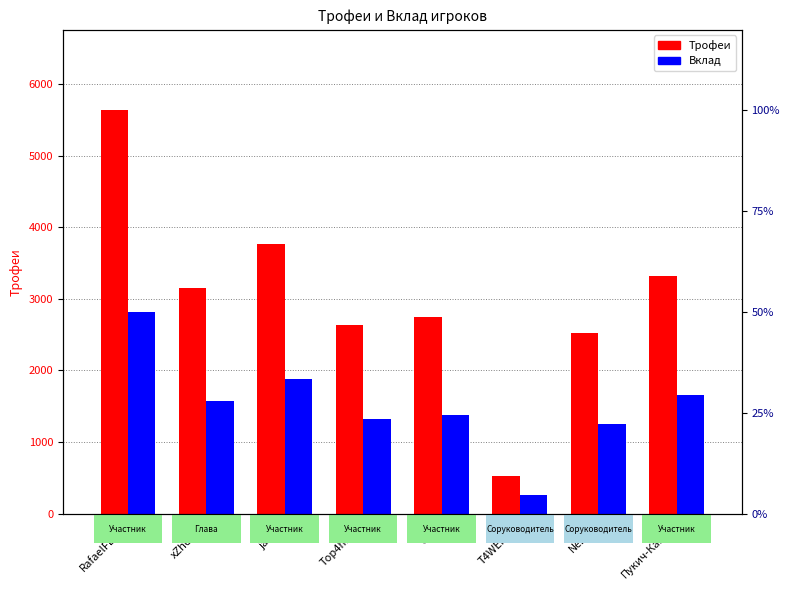

What is the spread (max minus min) of values at Пукич-Какич?

1660